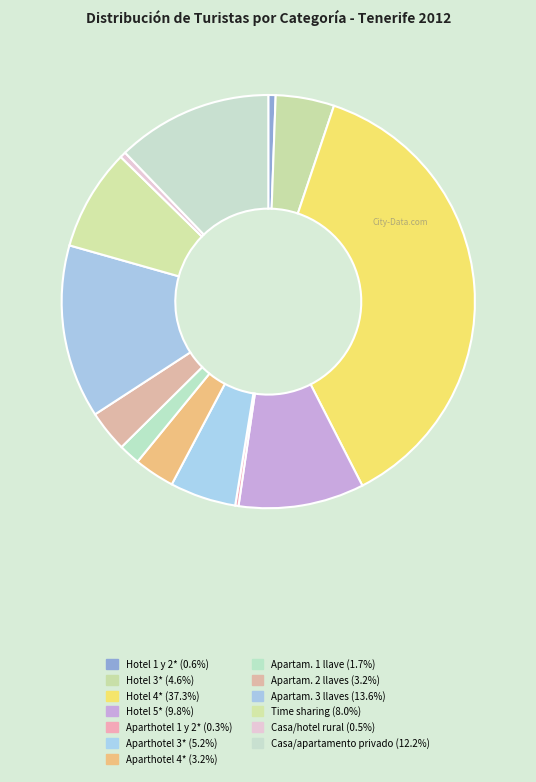

Is the sum of Hotel 4* and Time sharing greater than half?

No